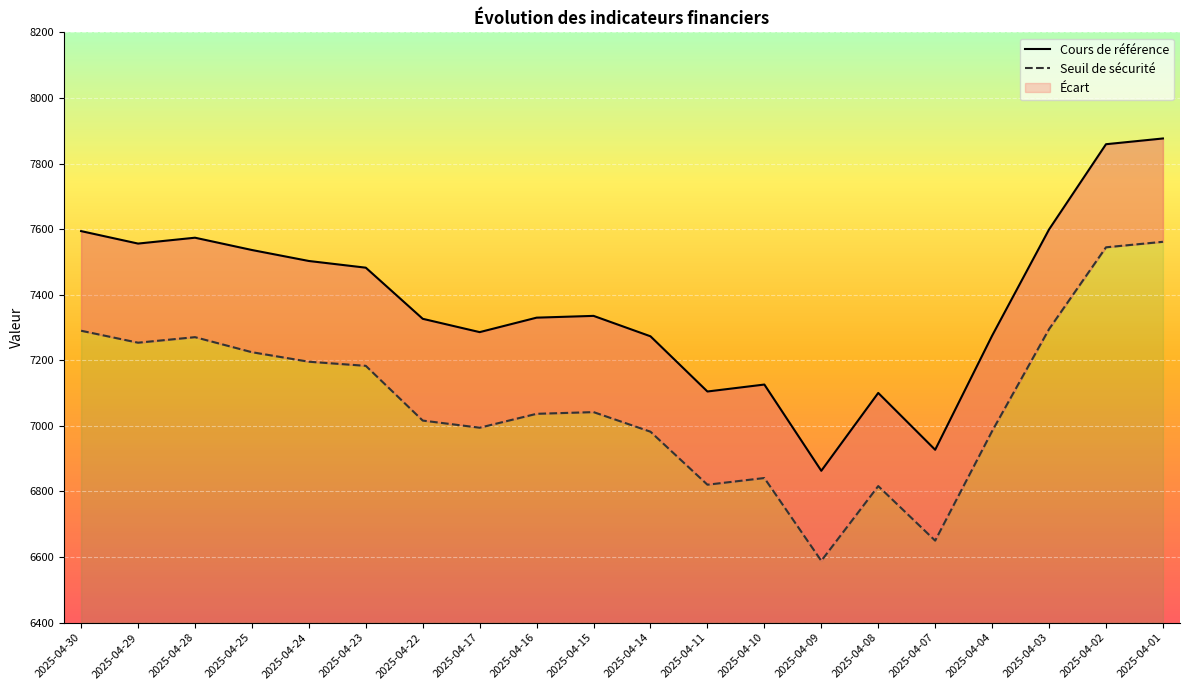

The value of Cours de référence at 2025-04-02 is 7858.8. True or false?

True